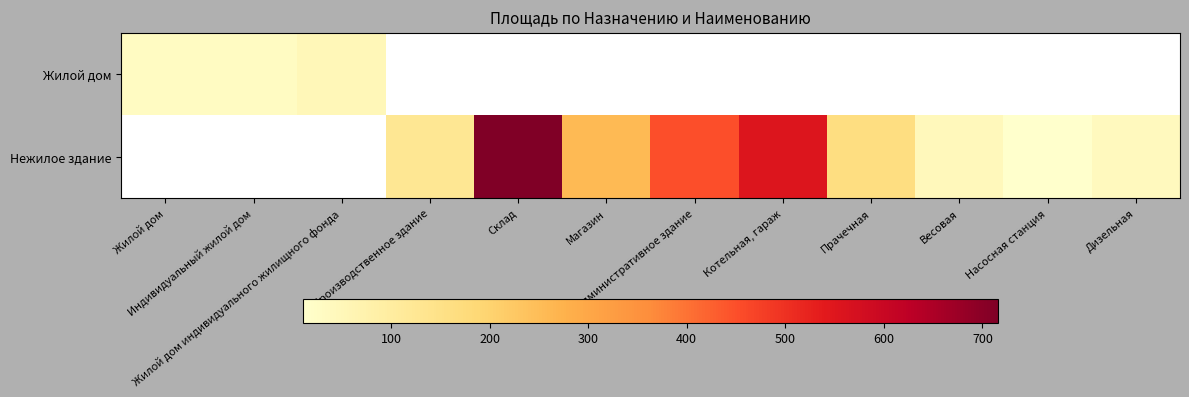

What is the maximum value shown in the chart?

715.8